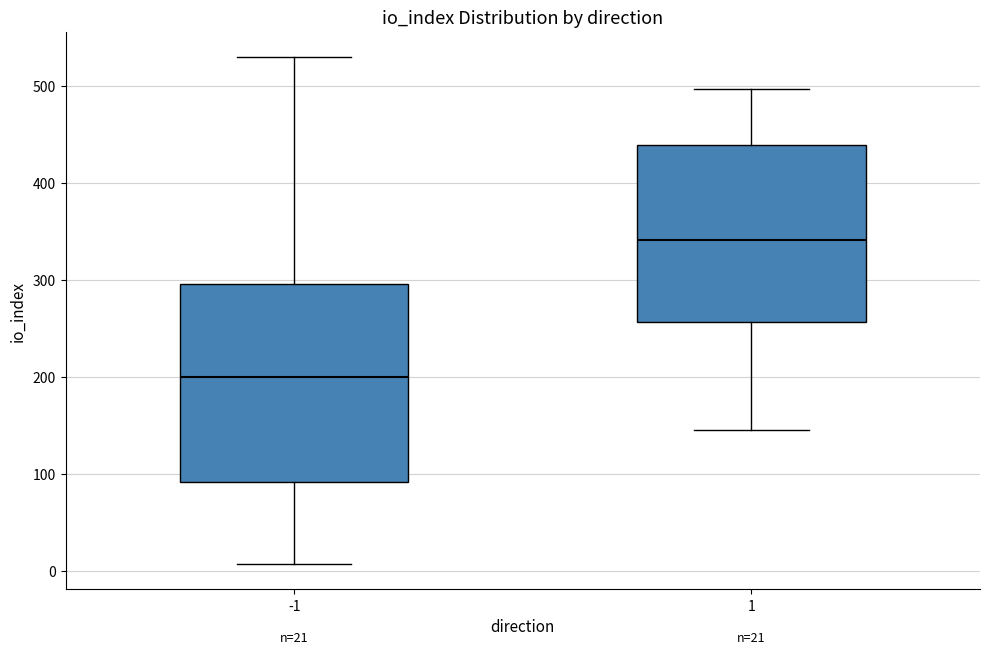

Which box has the highest median line?

1